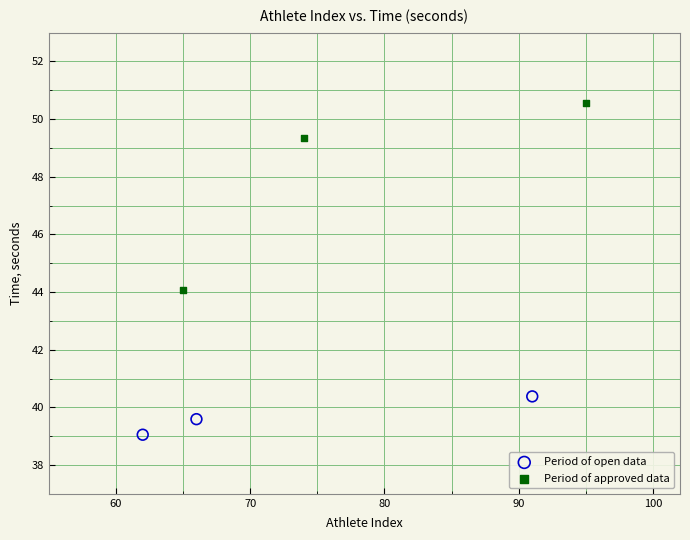

Which series reaches the maximum Y coordinate?

Period of approved data